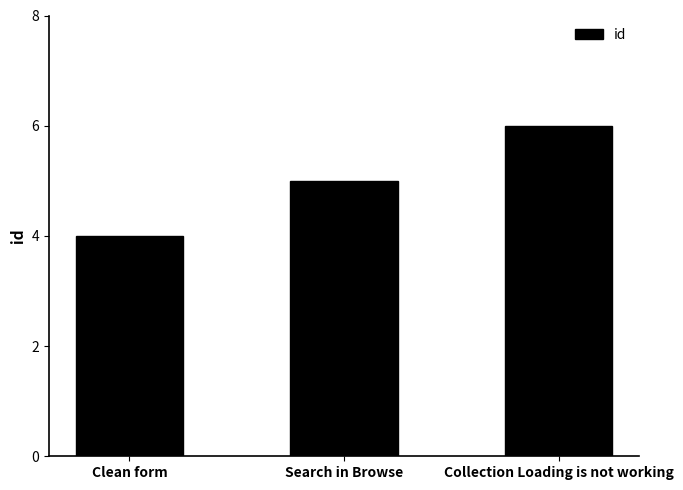

At which category does the chart reach its minimum across all series?

Clean form